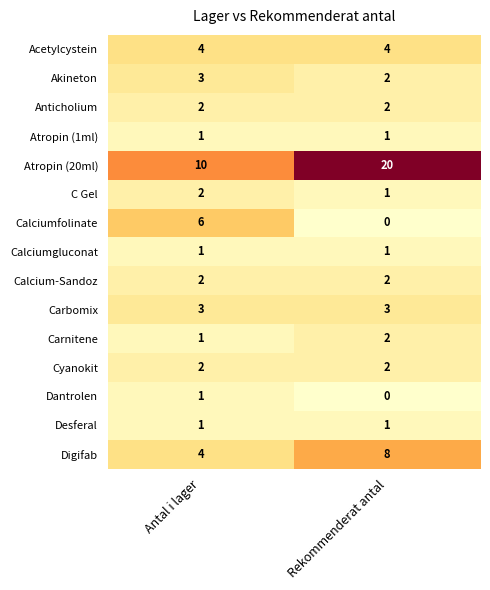

How many distinct data groups are displayed?

15